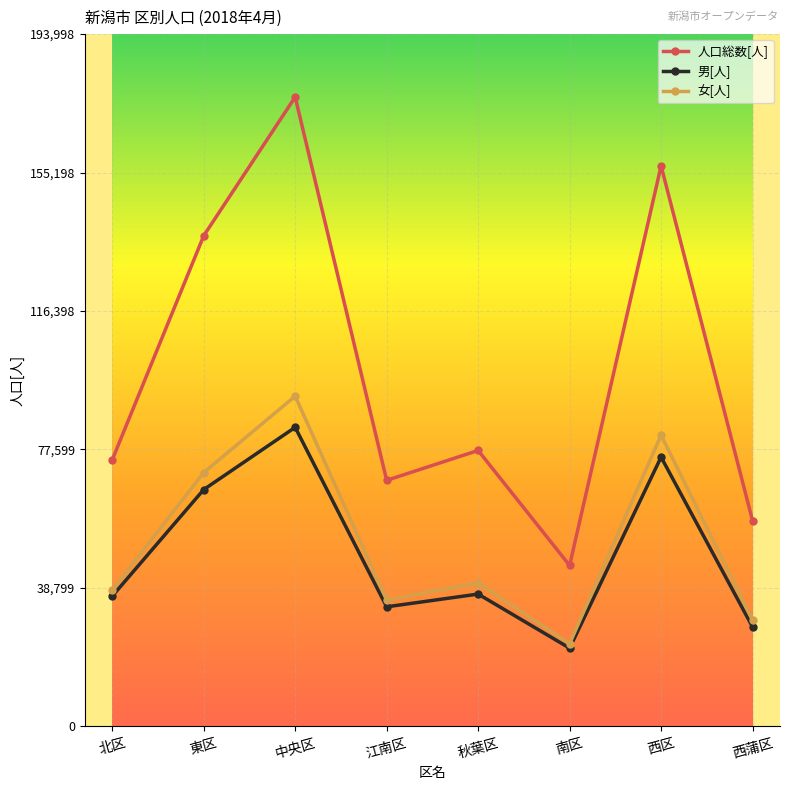

Is it true that 女[人] equals 10416 at 秋葉区?

False